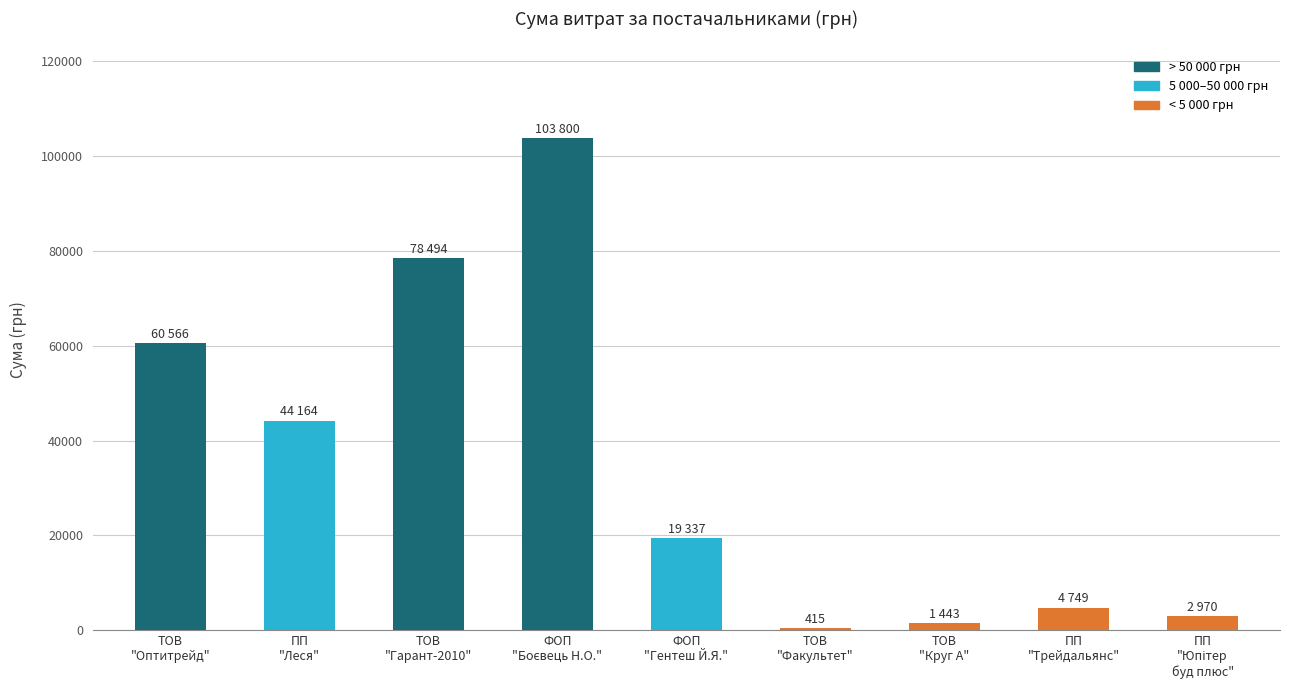

What is the difference between the maximum and minimum values?

103385.0